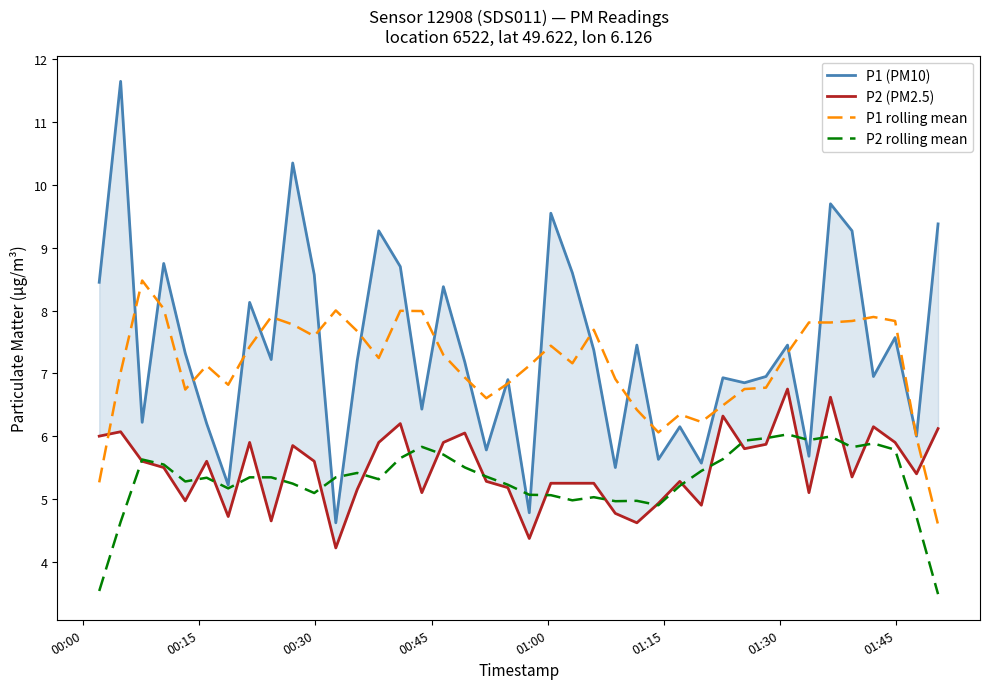

True or false: P1 rolling mean and P2 rolling mean cross at least once.

False